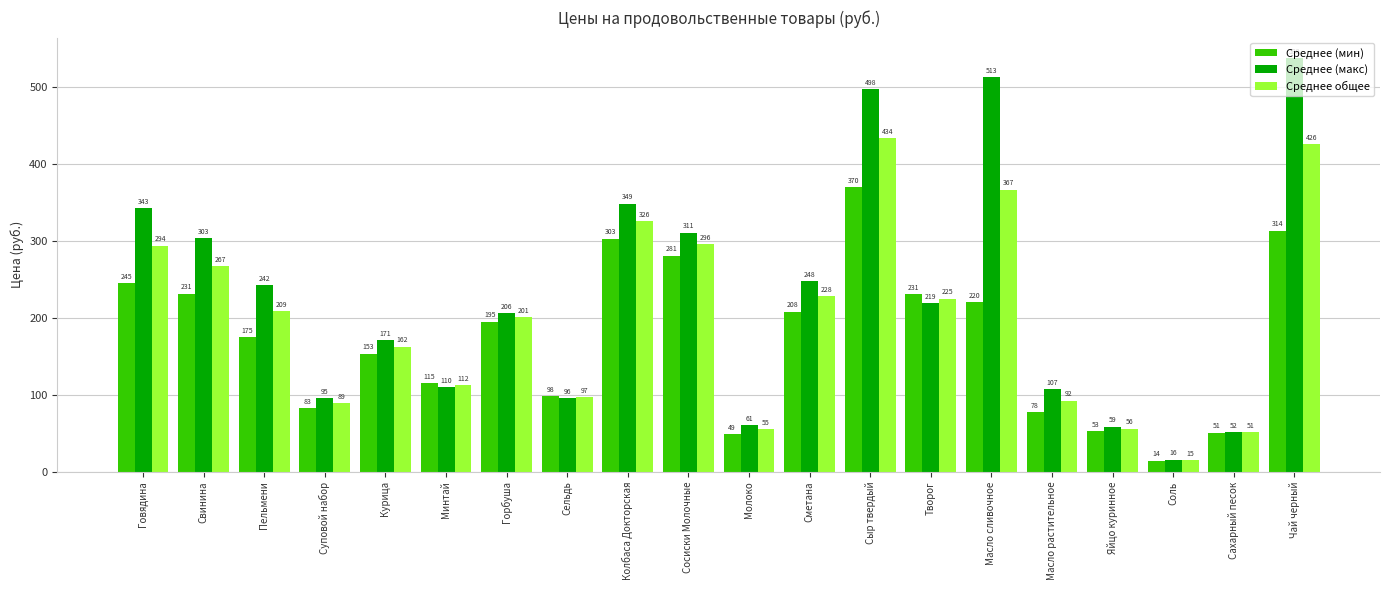

What is the average value of the Среднее общее series?

200.1